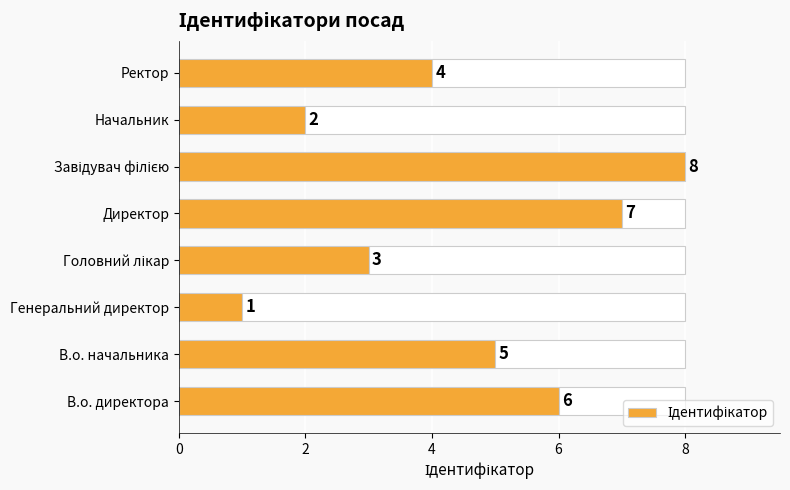

Count the number of values greater than 5.

3